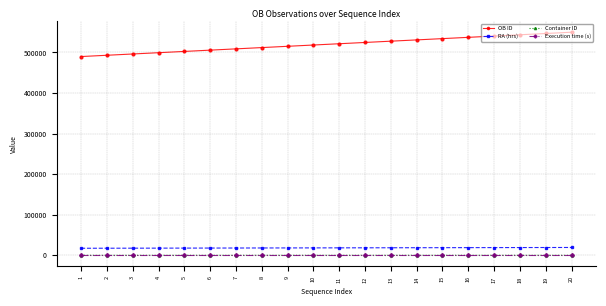

True or false: OB ID and Execution time (s) cross at least once.

False